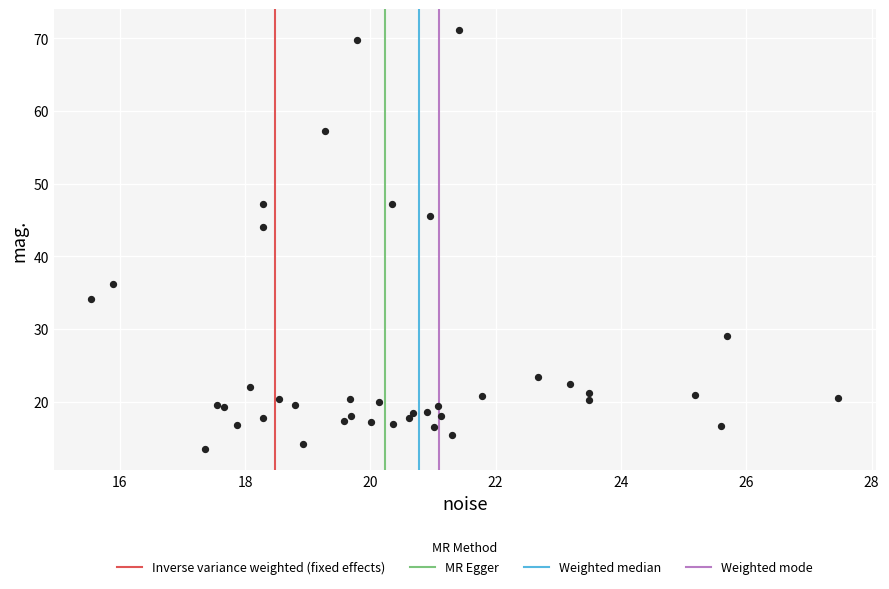

What Y value in the scatter plot is closest to 42?

44.1